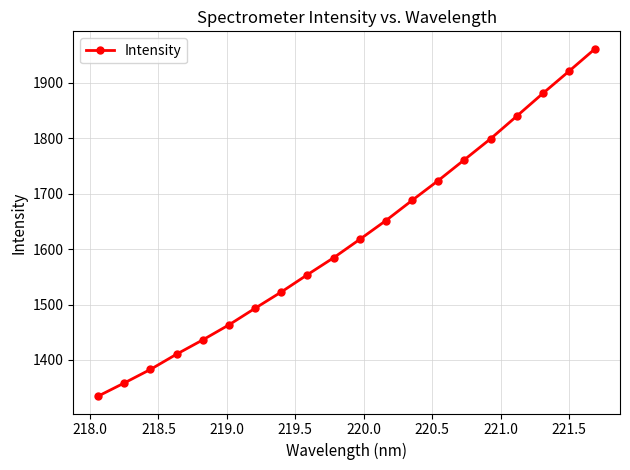

Reading left to right, list all the values displayed in this chart.

1334.8	1358.6	1383.0	1410.5	1436.3	1463.4	1493.3	1522.6	1553.9	1584.3	1617.5	1651.4	1687.8	1723.5	1761.1	1798.8	1839.6	1880.6	1920.6	1961.2